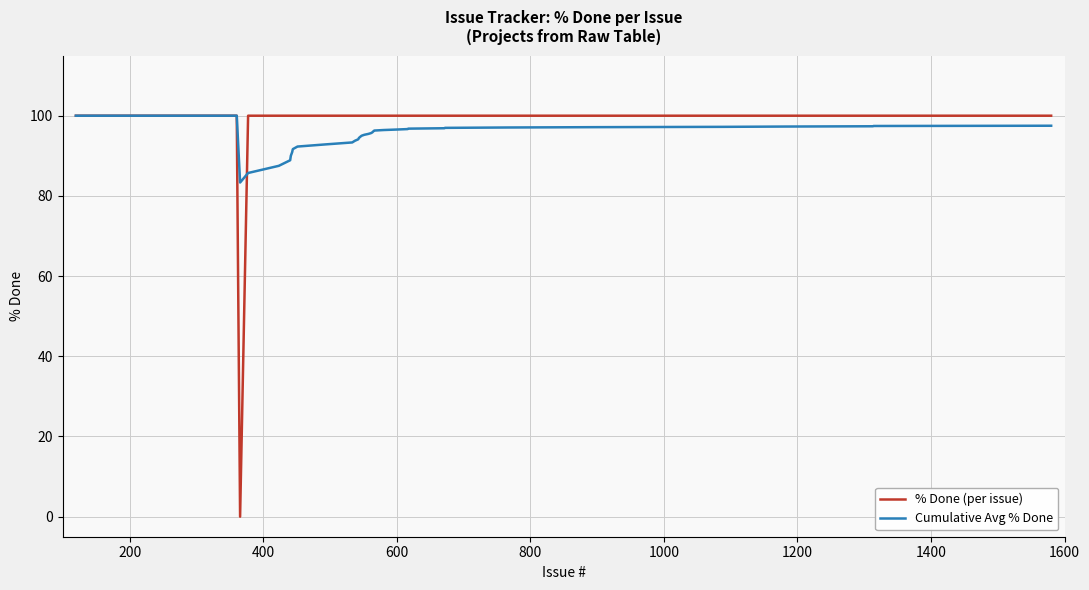

What is the greatest value displayed?

100.0